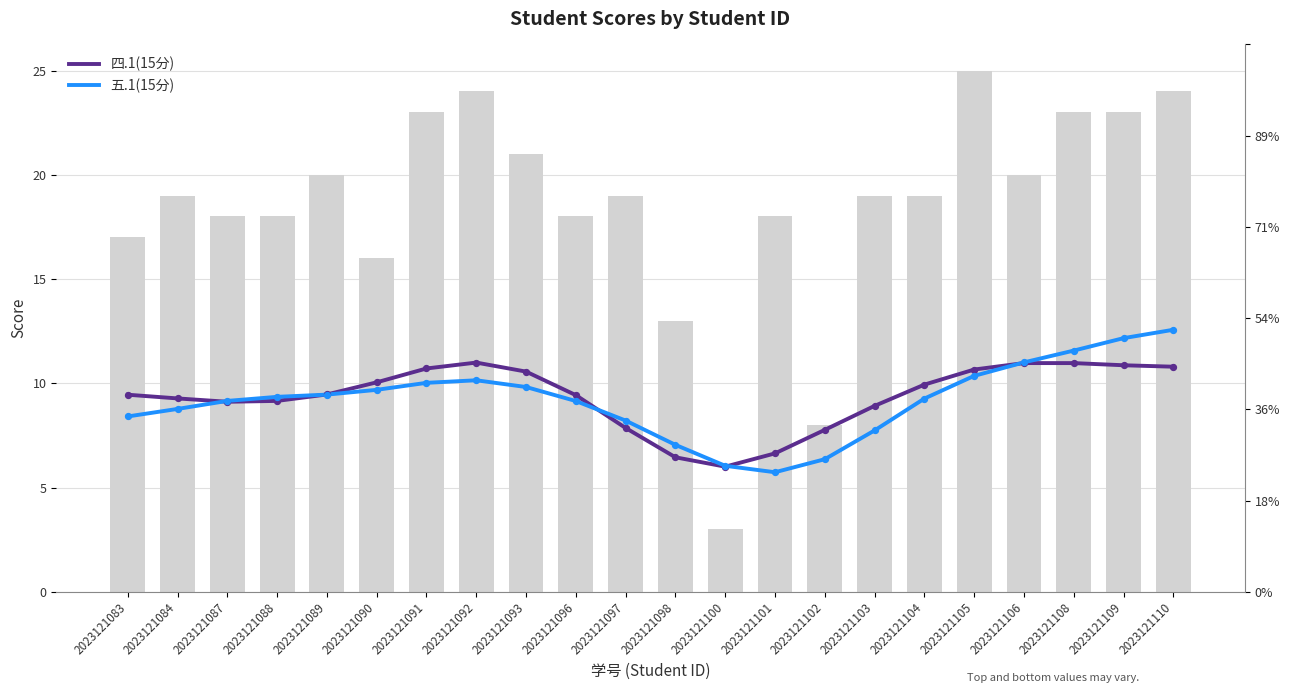

Which series reaches the maximum Y coordinate?

五.1(15分)